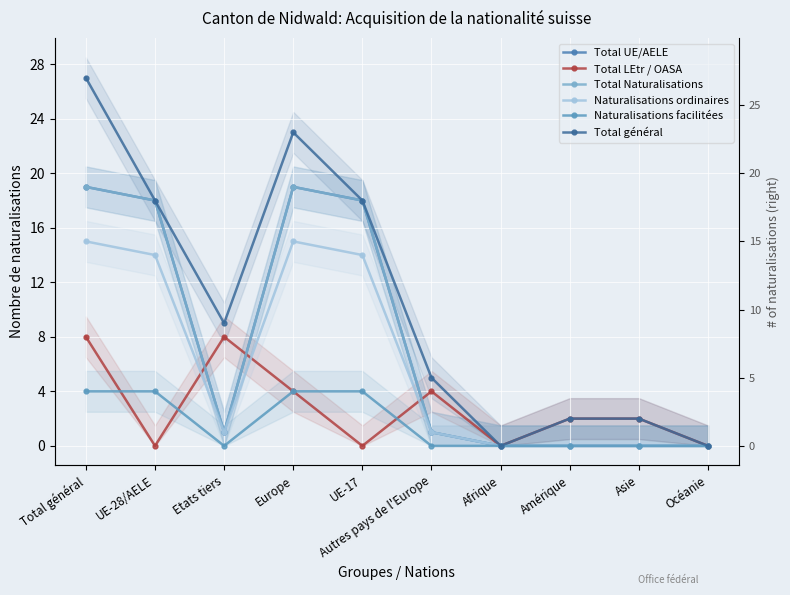

The Total général series shows 11 at Europe. True or false?

False